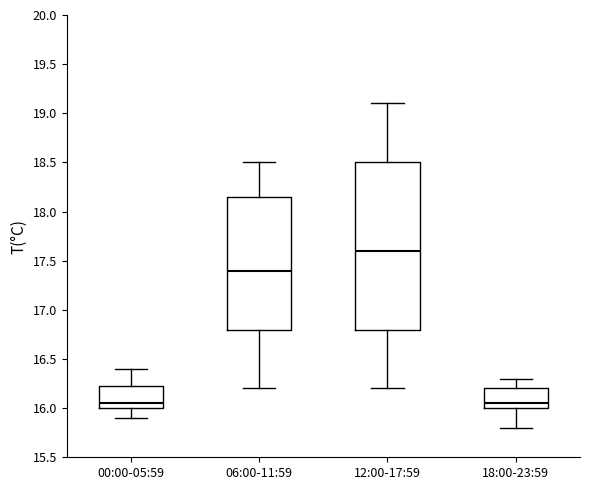

Which box is the tallest, from its lower edge to its upper edge?

12:00-17:59